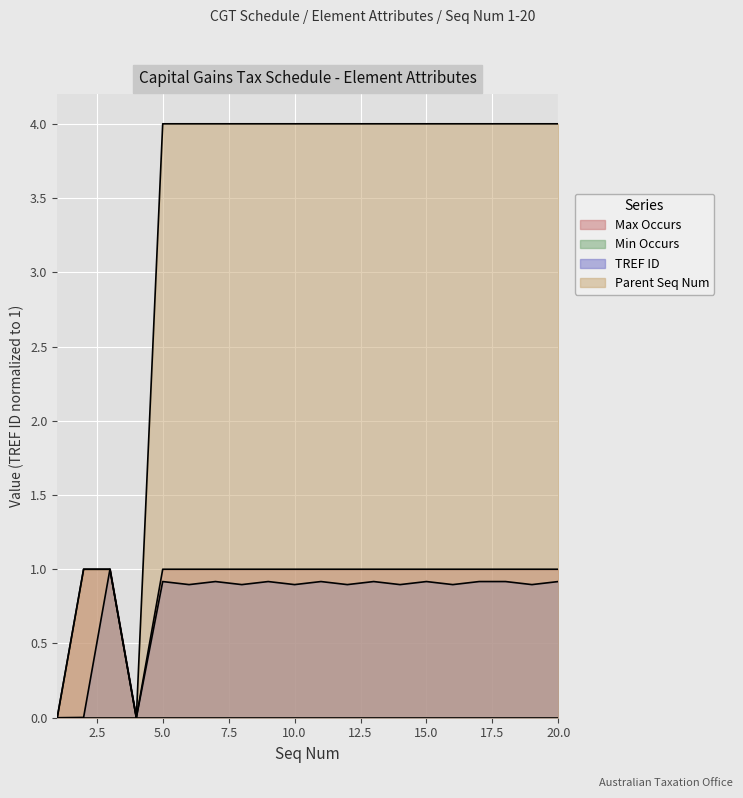

True or false: Max Occurs and TREF ID intersect in this chart.

False